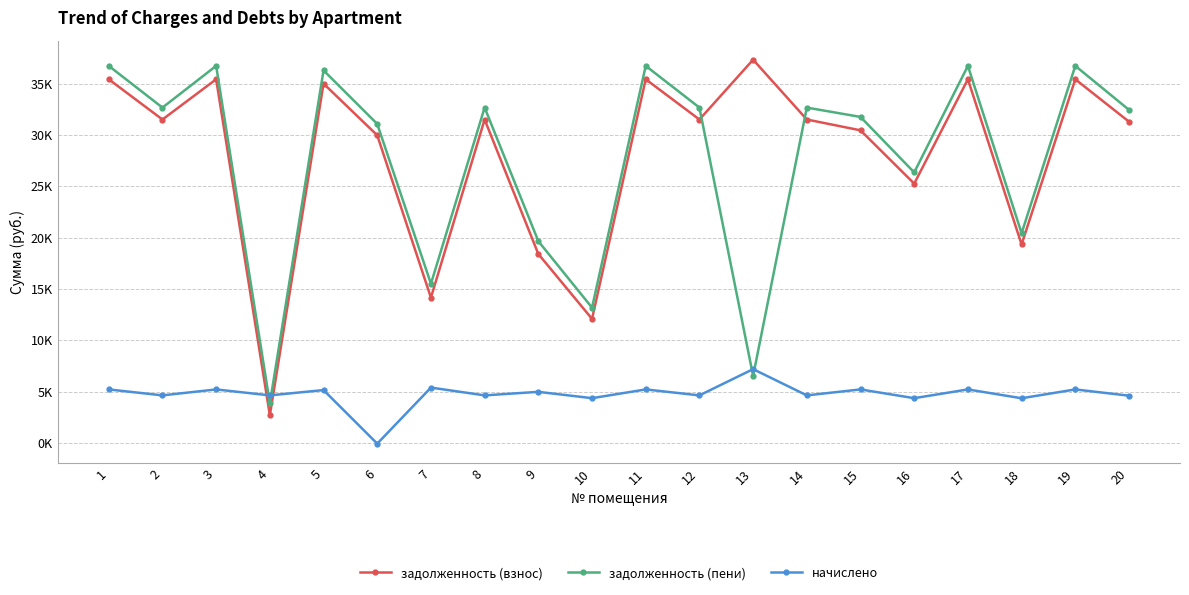

Does the chart have visible grid lines?

Yes